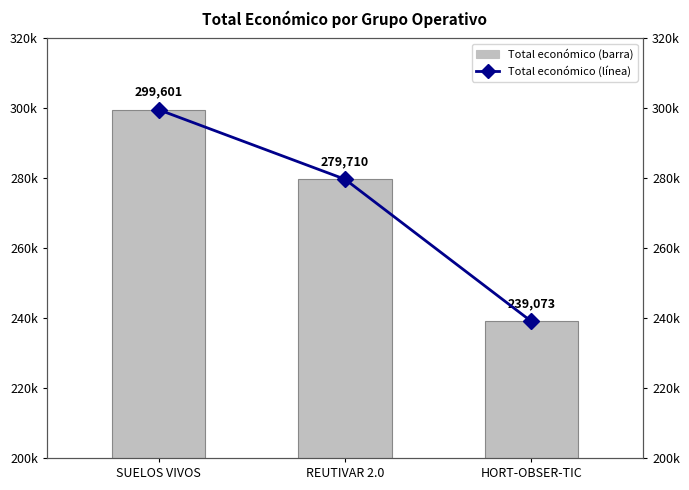

The value of Total económico at REUTIVAR 2.0 is 447122. True or false?

False